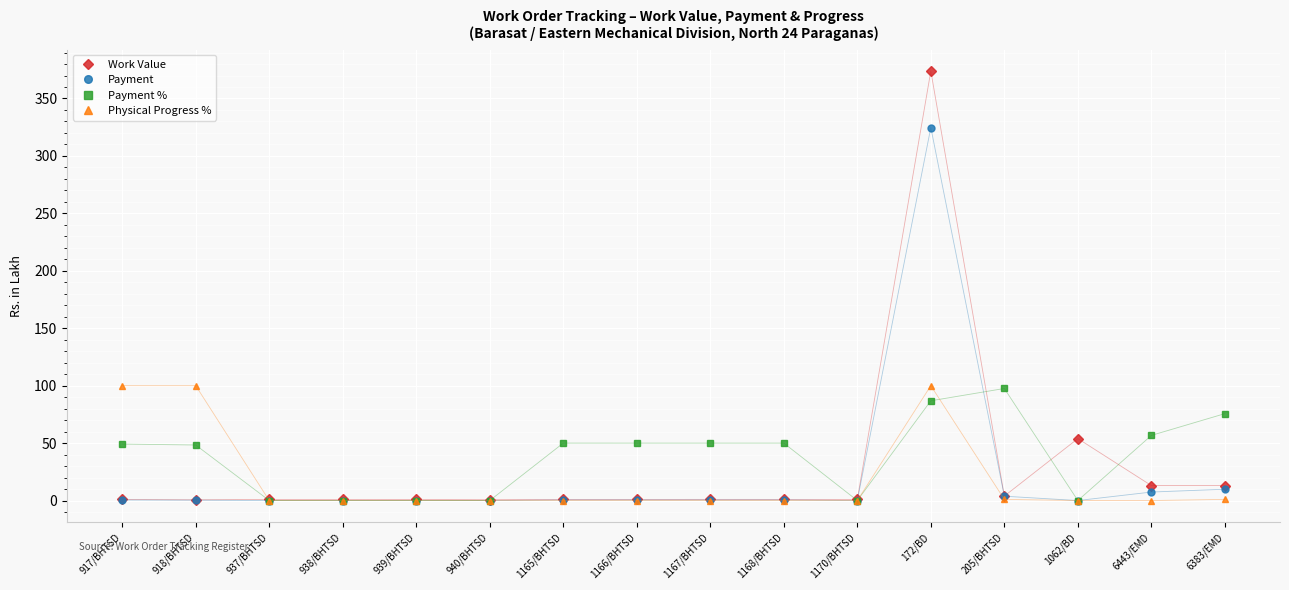

What is the label of the 8th point from the left?

1166/BHTSD